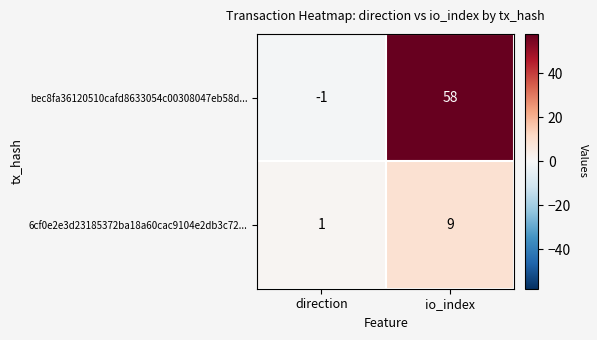

At which label does bec8fa36120510cafd8633054c00308047eb58d... reach its minimum?

direction